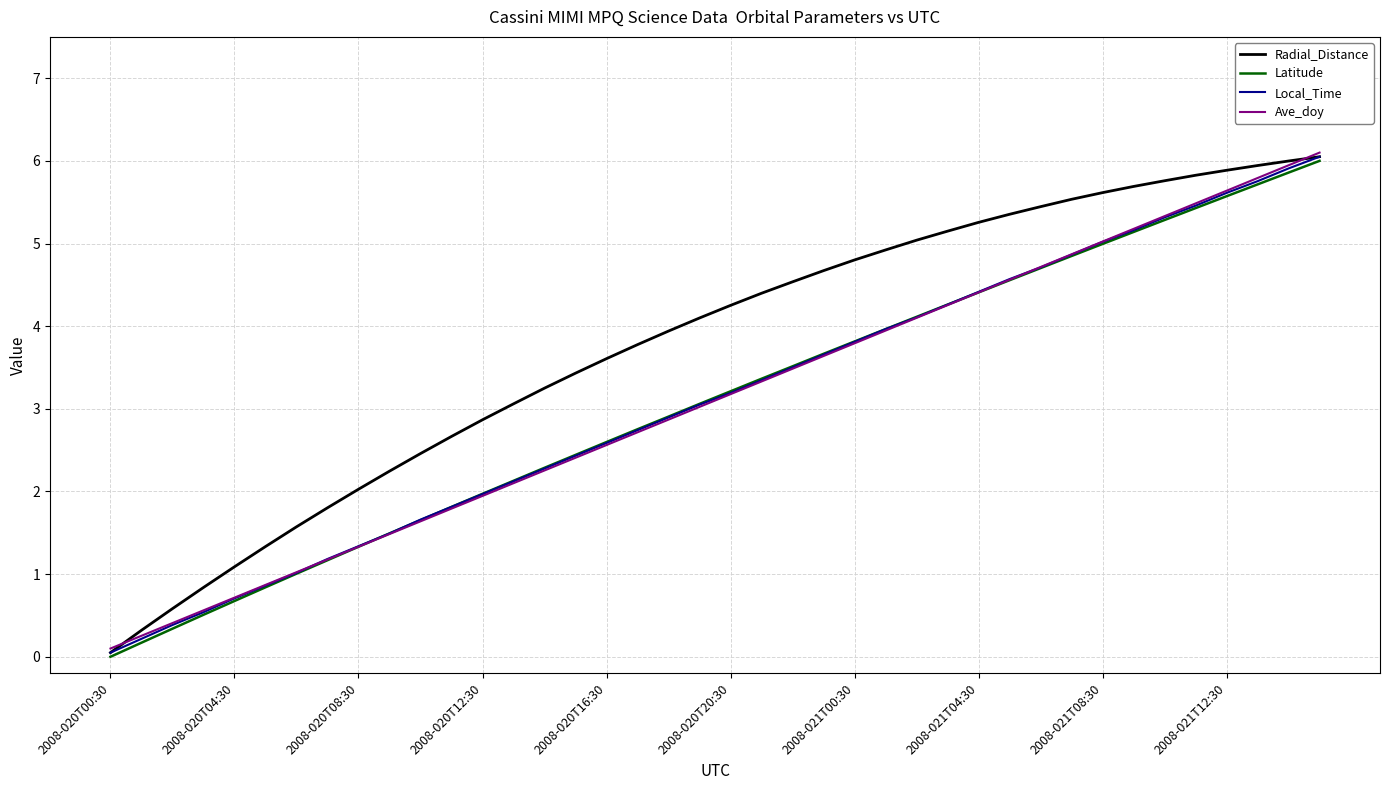

What is the greatest value displayed?

6.1